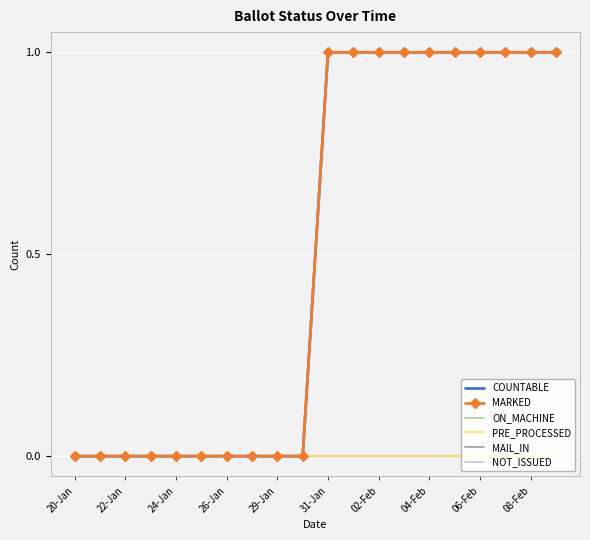

At which category is the sum across all series the highest?

31-Jan